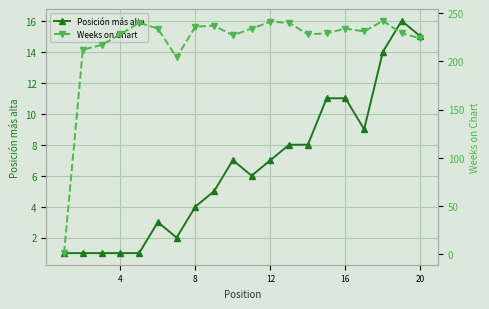

True or false: Posición más alta has more than 2 points higher than both neighbors.

True